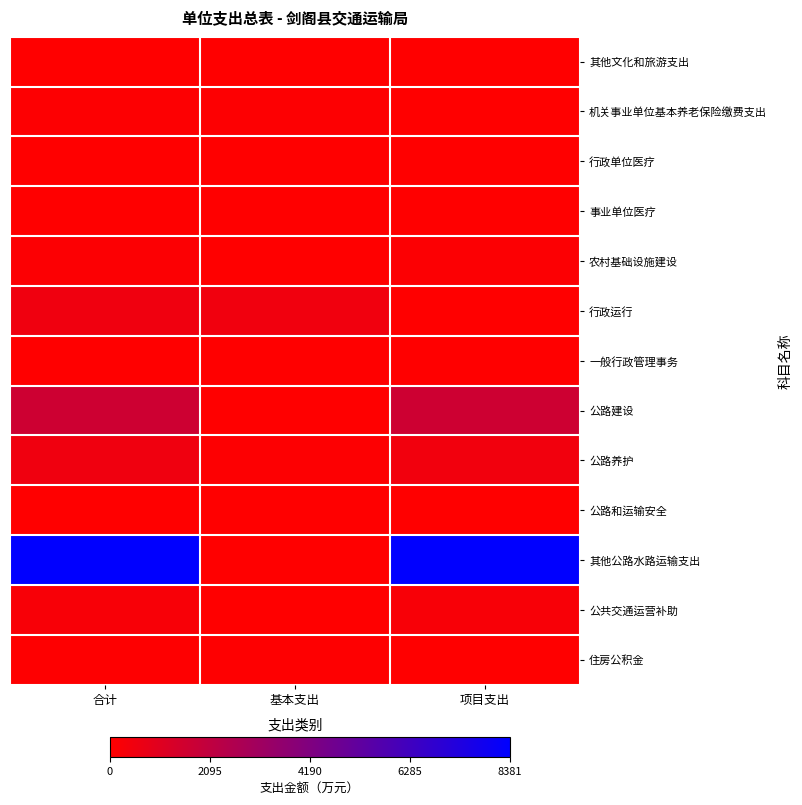

Count the number of categories in the chart.

3